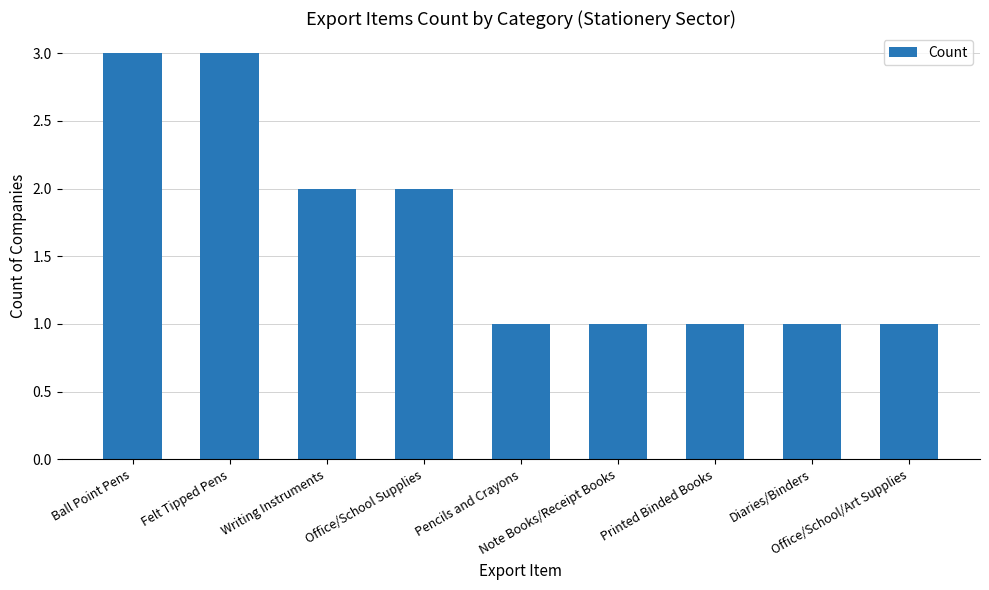

Approximately how many times larger is the value at Office/School/Art Supplies compared to Felt Tipped Pens?

0.3